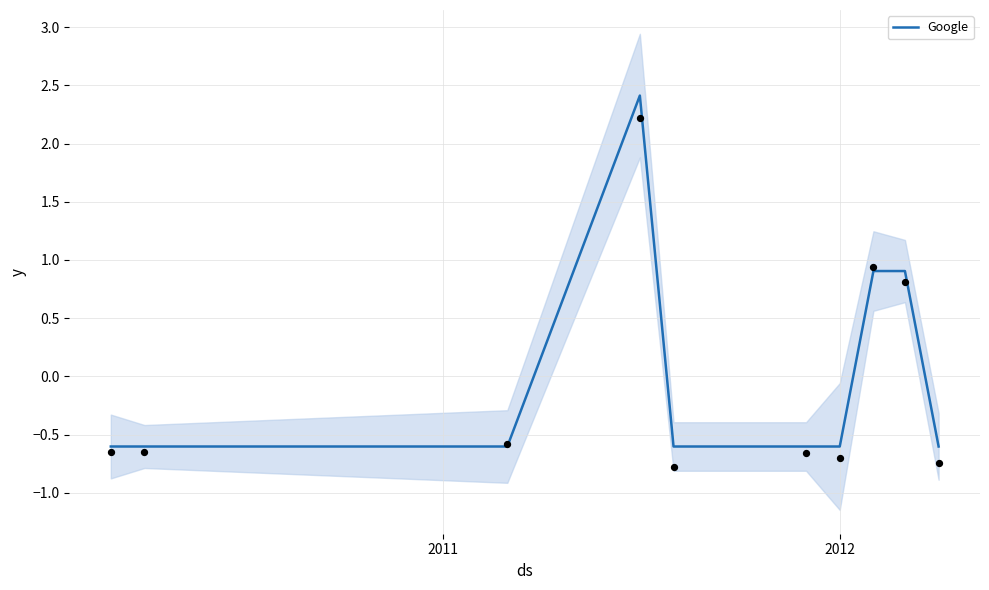

What is the highest value of the Google series?

2.4